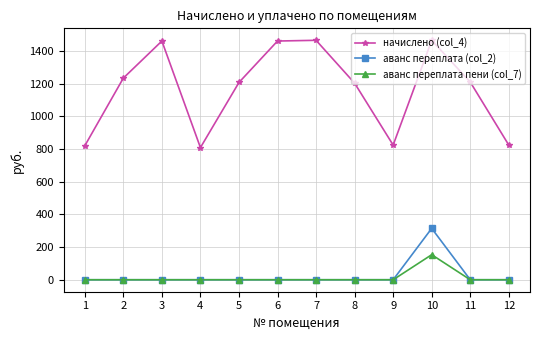

What is the total value across all series at 7?

1464.3